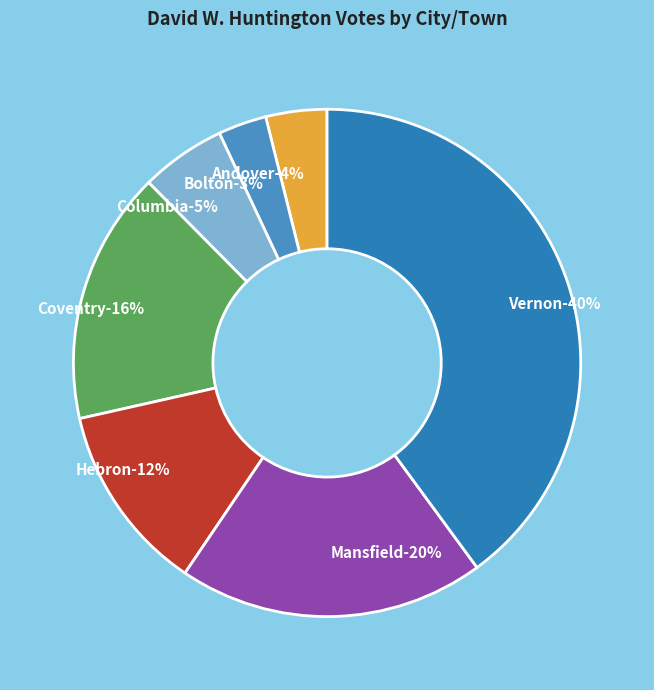

To the nearest percent, what is the difference between the Hebron and Bolton slice percentages?

9%